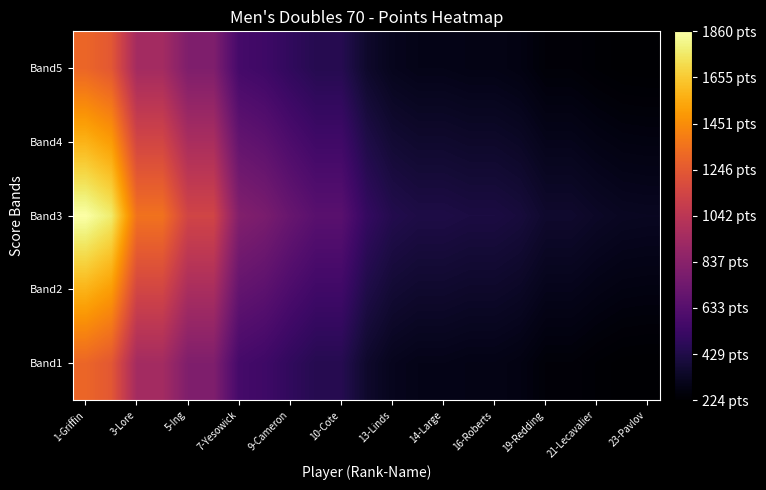

Count the number of data series in this chart.

5